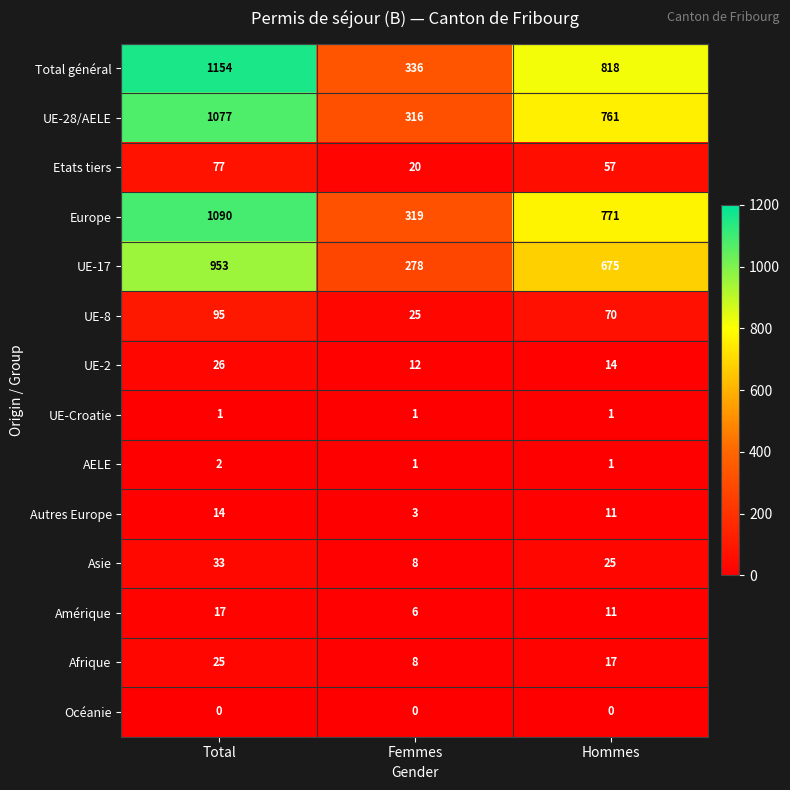

Which series has the largest range (max minus min)?

Total général